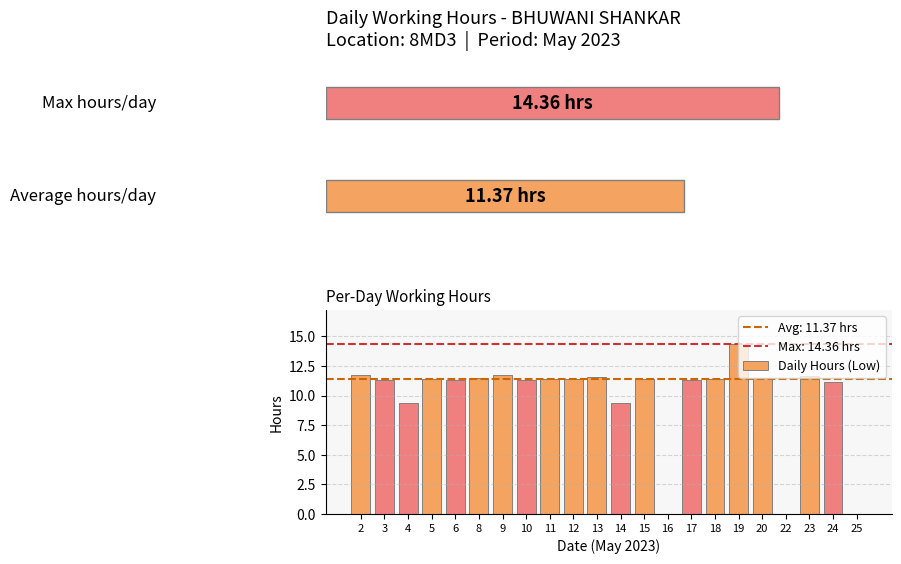

What is the difference between the values at 18 and 8?

0.1